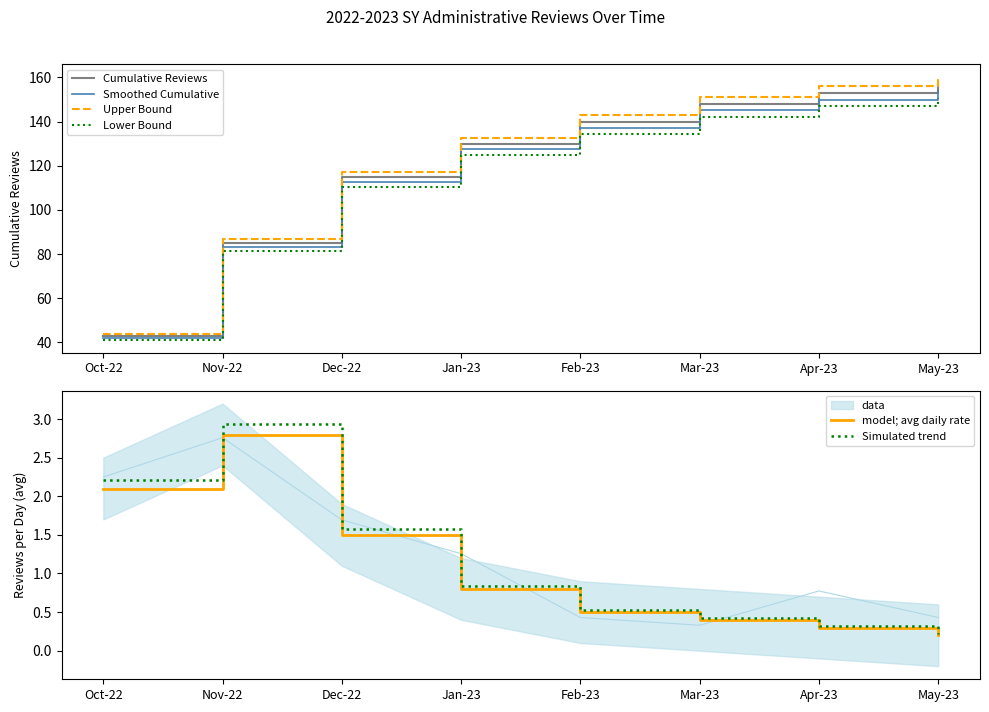

What is the value of the Upper Bound point at the 5th from the left?

142.8